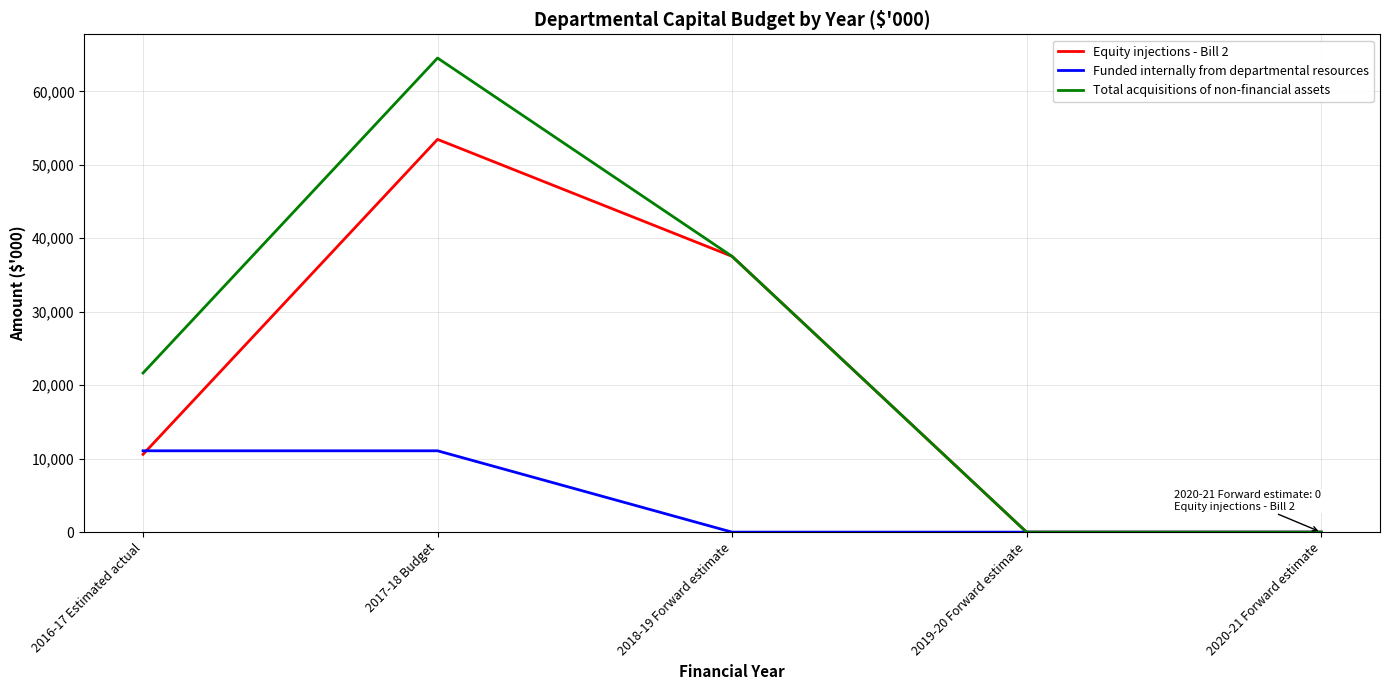

Which series has the largest total across all categories?

Total acquisitions of non-financial assets